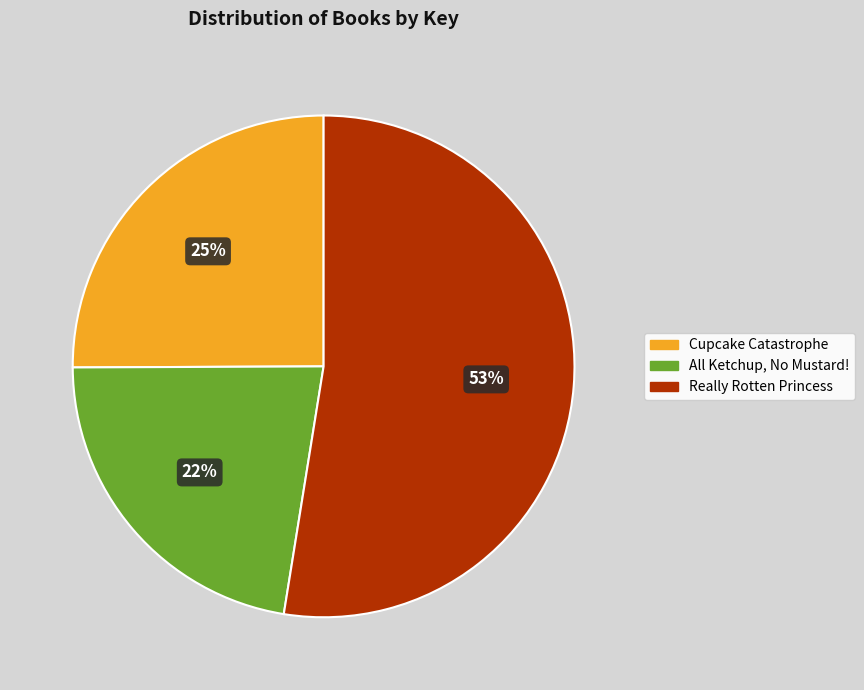

The Really Rotten Princess slice represents 40% of the pie. True or false?

False